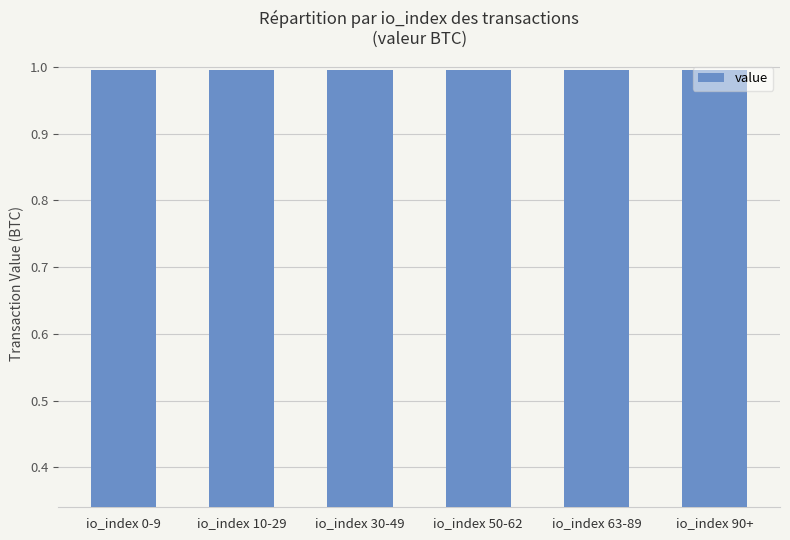

What is the label of the 3rd bar from the left?

io_index 30-49